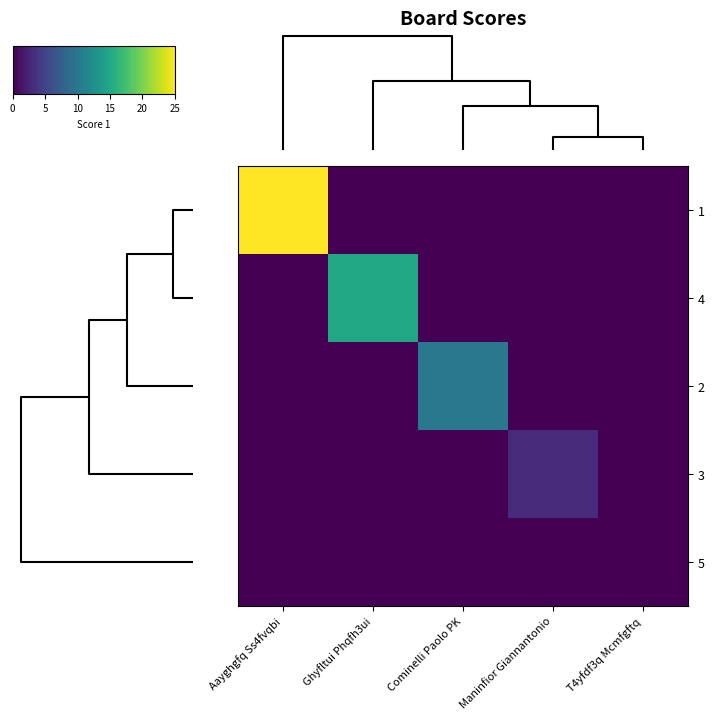

At how many categories does at least one series exceed 9?

3